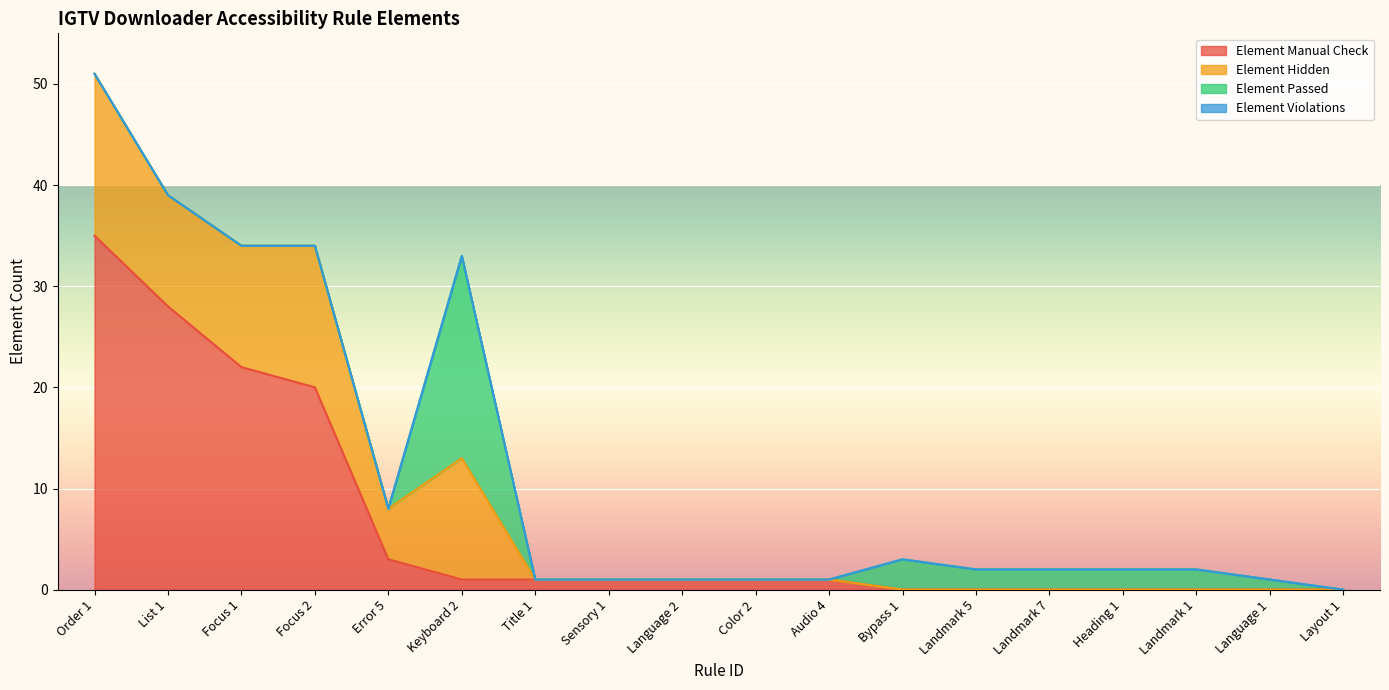

True or false: Element Hidden has a value of 1 at Title 1.

True